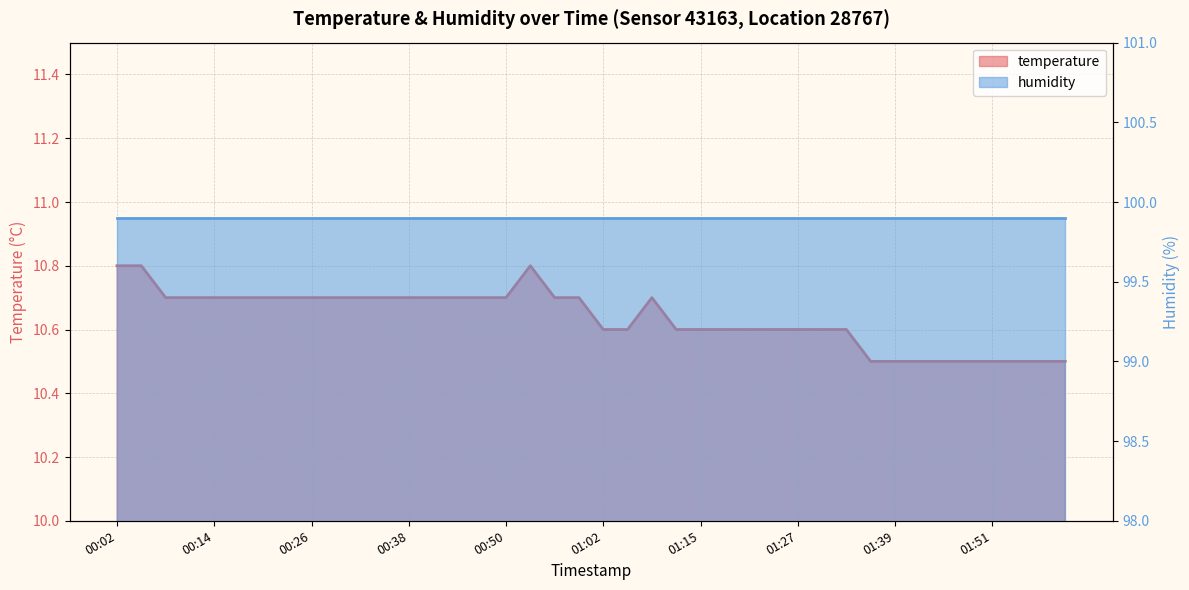

Count the number of categories in the chart.

40